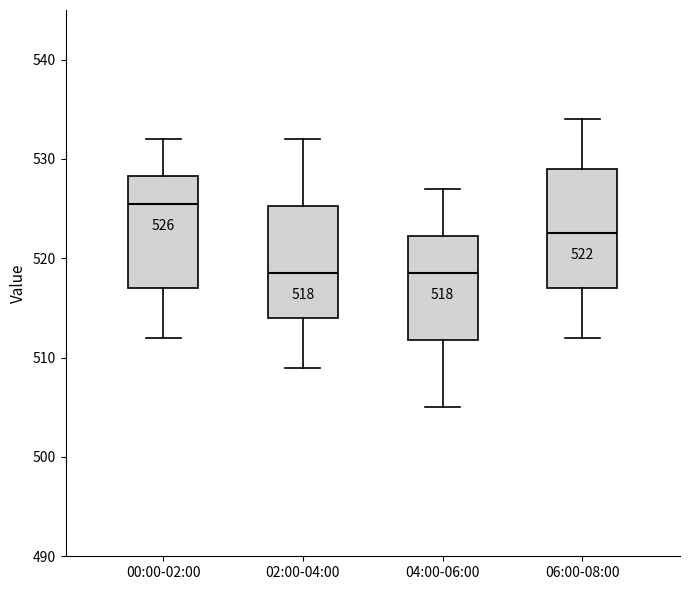

Which box has the highest median line?

00:00-02:00